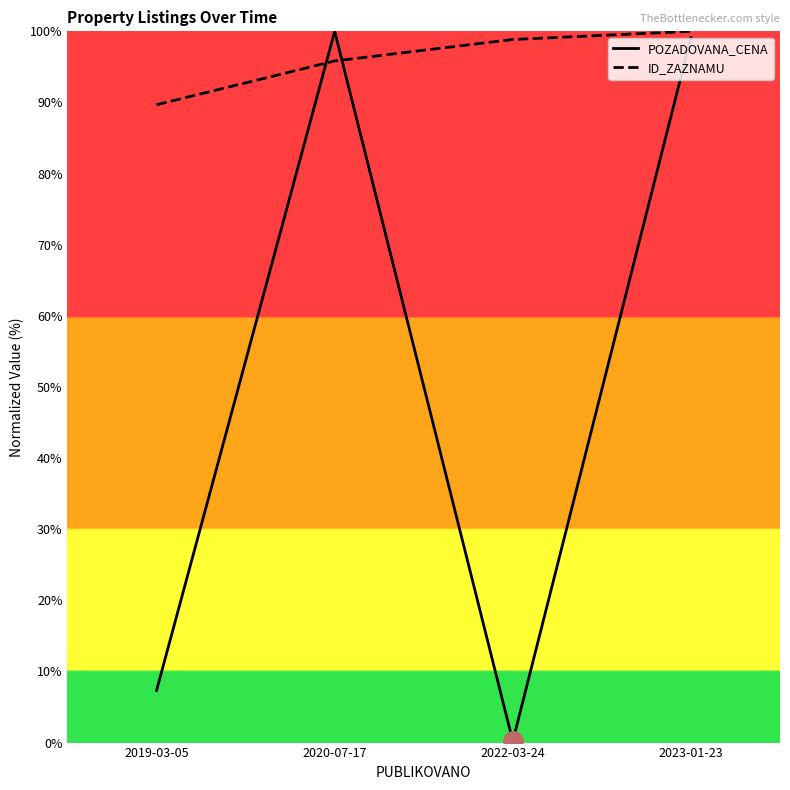

Reading left to right, list all the values displayed in this chart.

POZADOVANA_CENA: 7.3	100.0	0.2	99.1
ID_ZAZNAMU: 89.7	95.8	98.9	100.0